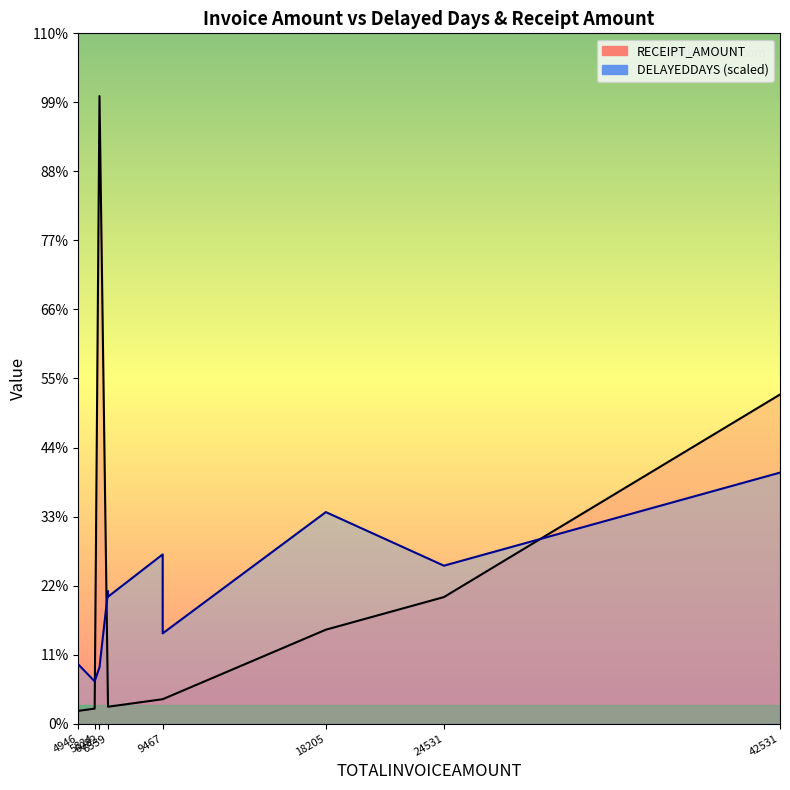

True or false: DELAYEDDAYS (scaled) and RECEIPT_AMOUNT intersect in this chart.

True